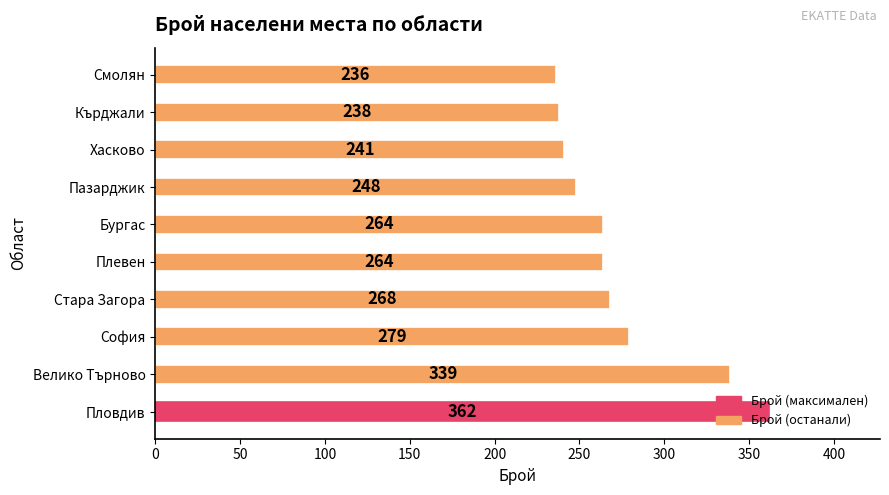

Approximately how many times larger is the value at Пловдив compared to Пазарджик?

1.5